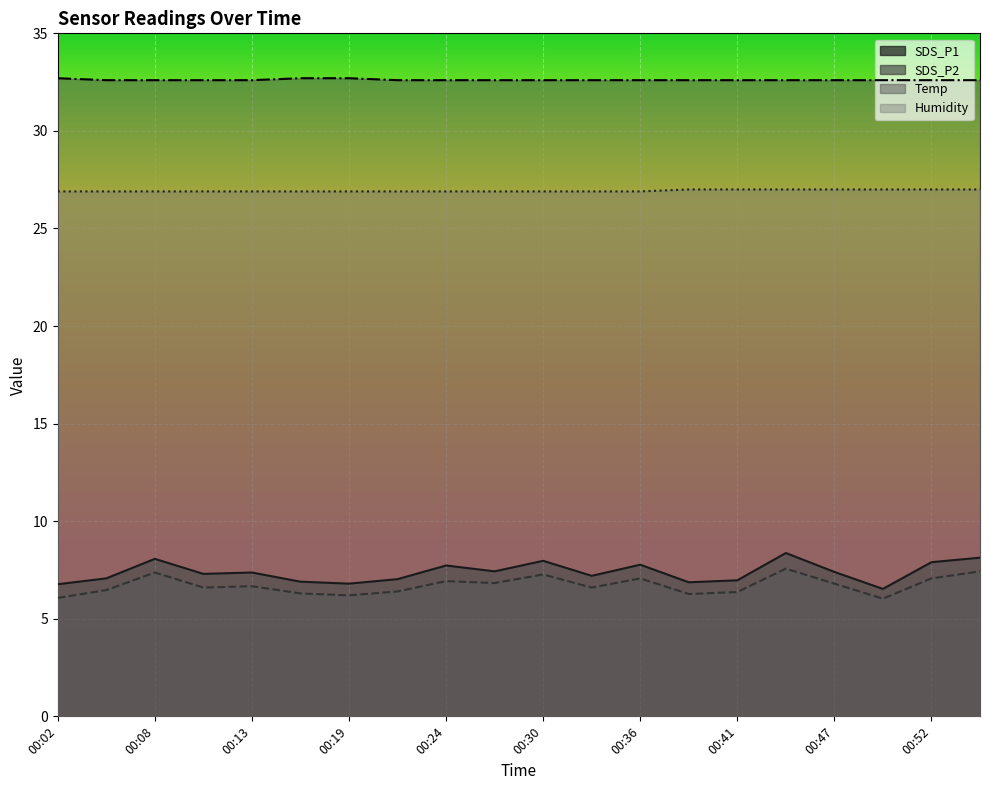

True or false: Humidity has more than 2 interior local peaks.

False